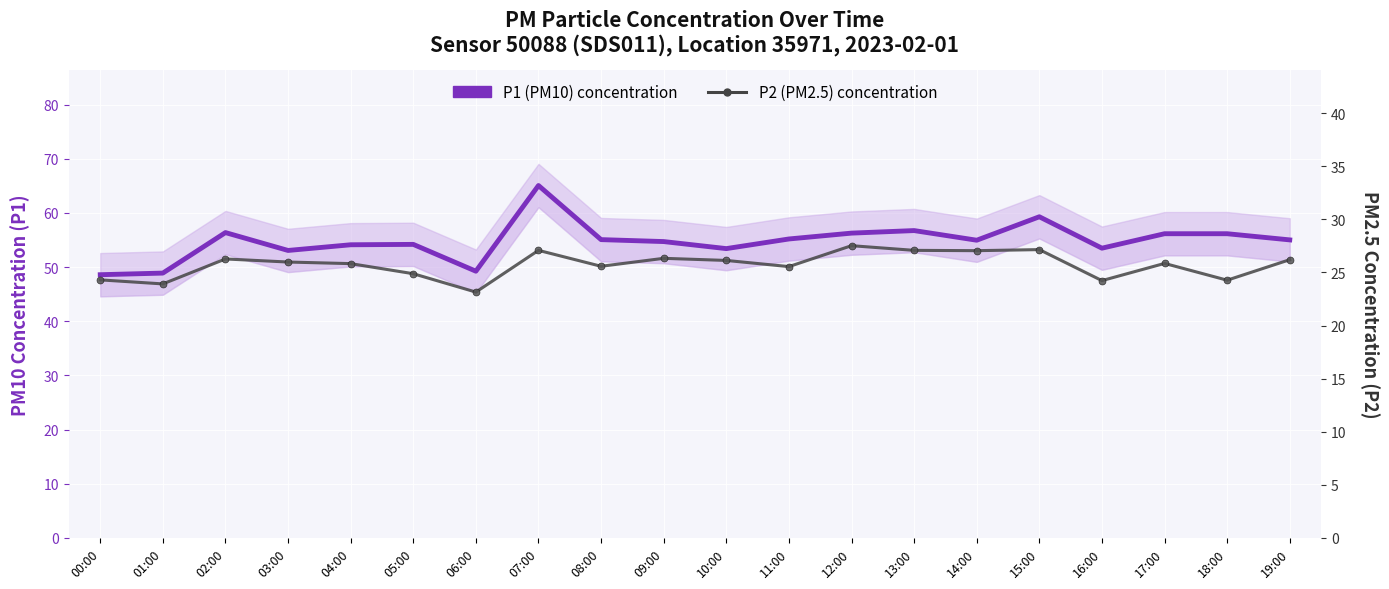

Reading left to right, what are all the values shown in this chart?

P1 (PM10) concentration: 00:00=48.6	01:00=48.9	02:00=56.4	03:00=53.1	04:00=54.1	05:00=54.2	06:00=49.2	07:00=65.1	08:00=55.1	09:00=54.7	10:00=53.4	11:00=55.2	12:00=56.3	13:00=56.8	14:00=55.0	15:00=59.3	16:00=53.5	17:00=56.2	18:00=56.2	19:00=55.0
P2 (PM2.5) concentration: 00:00=24.3	01:00=23.9	02:00=26.3	03:00=26.0	04:00=25.8	05:00=24.9	06:00=23.1	07:00=27.1	08:00=25.6	09:00=26.3	10:00=26.1	11:00=25.6	12:00=27.5	13:00=27.1	14:00=27.1	15:00=27.1	16:00=24.2	17:00=25.9	18:00=24.3	19:00=26.2